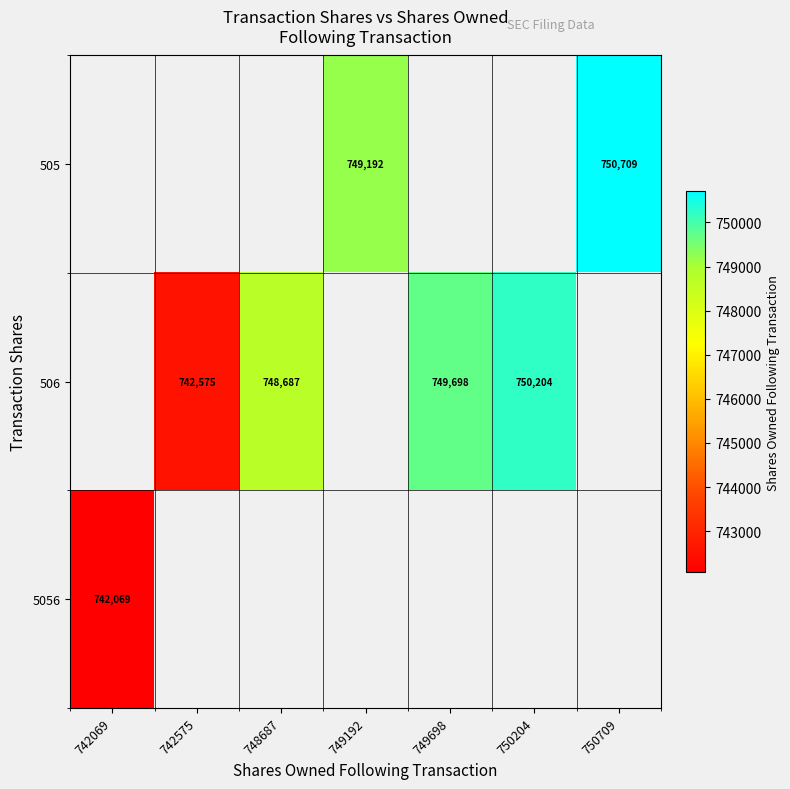

True or false: 506 has a value of 749698 at 749698.

True